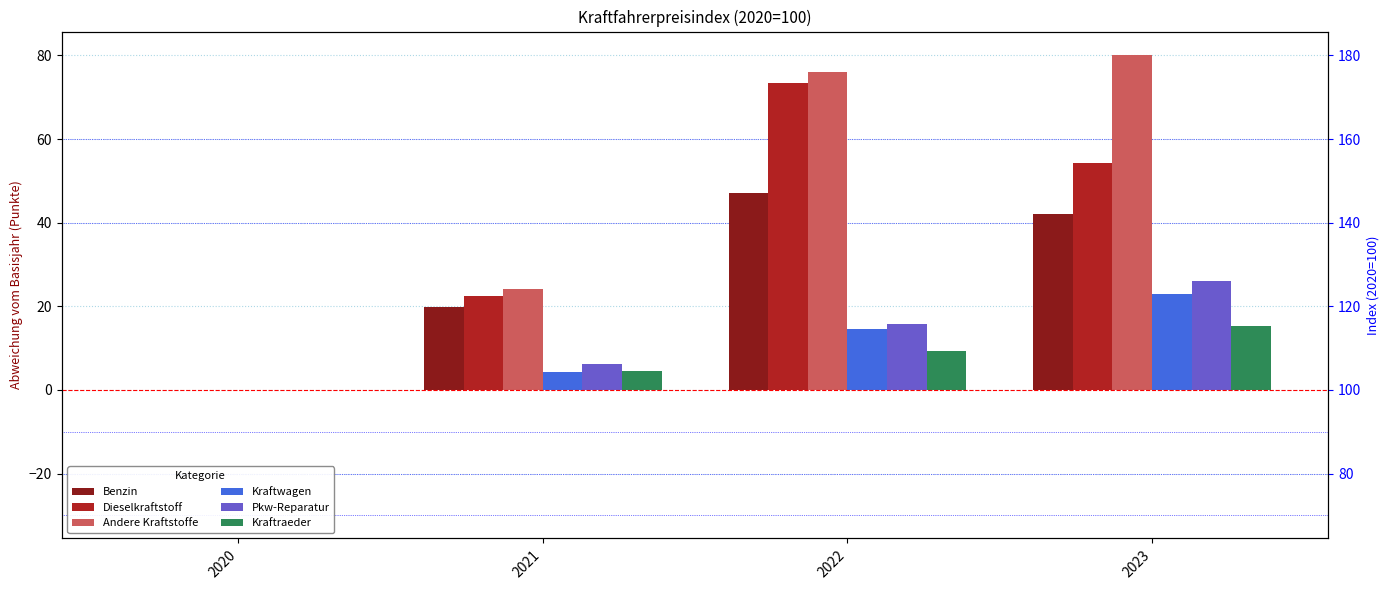

Where is Benzin nearest to the value 23?

2021